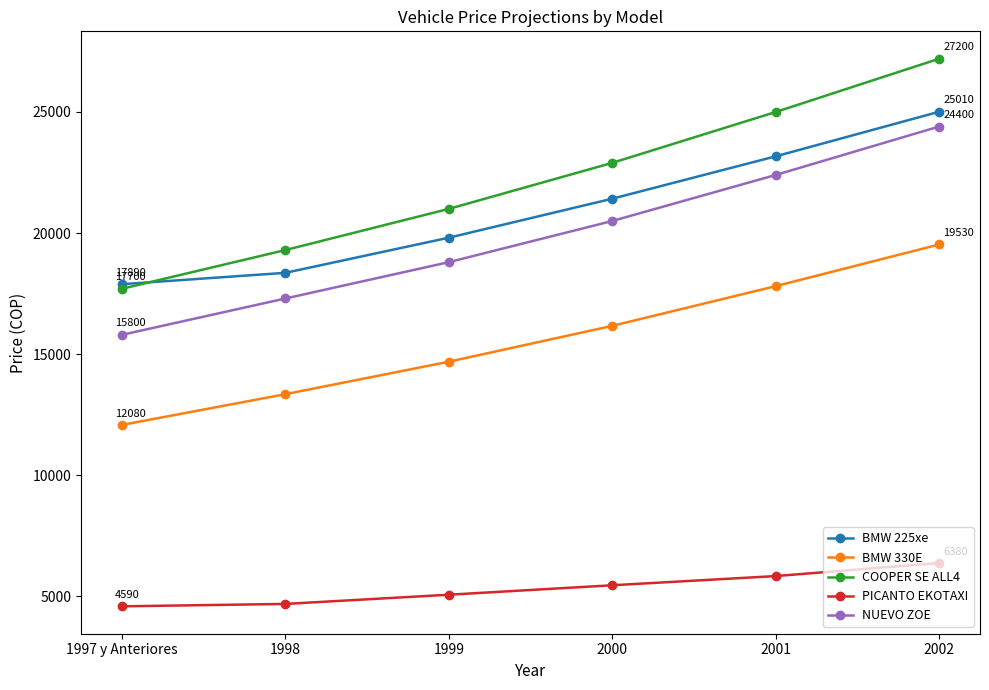

Count the BMW 330E values in the range 13350 to 17810.

4